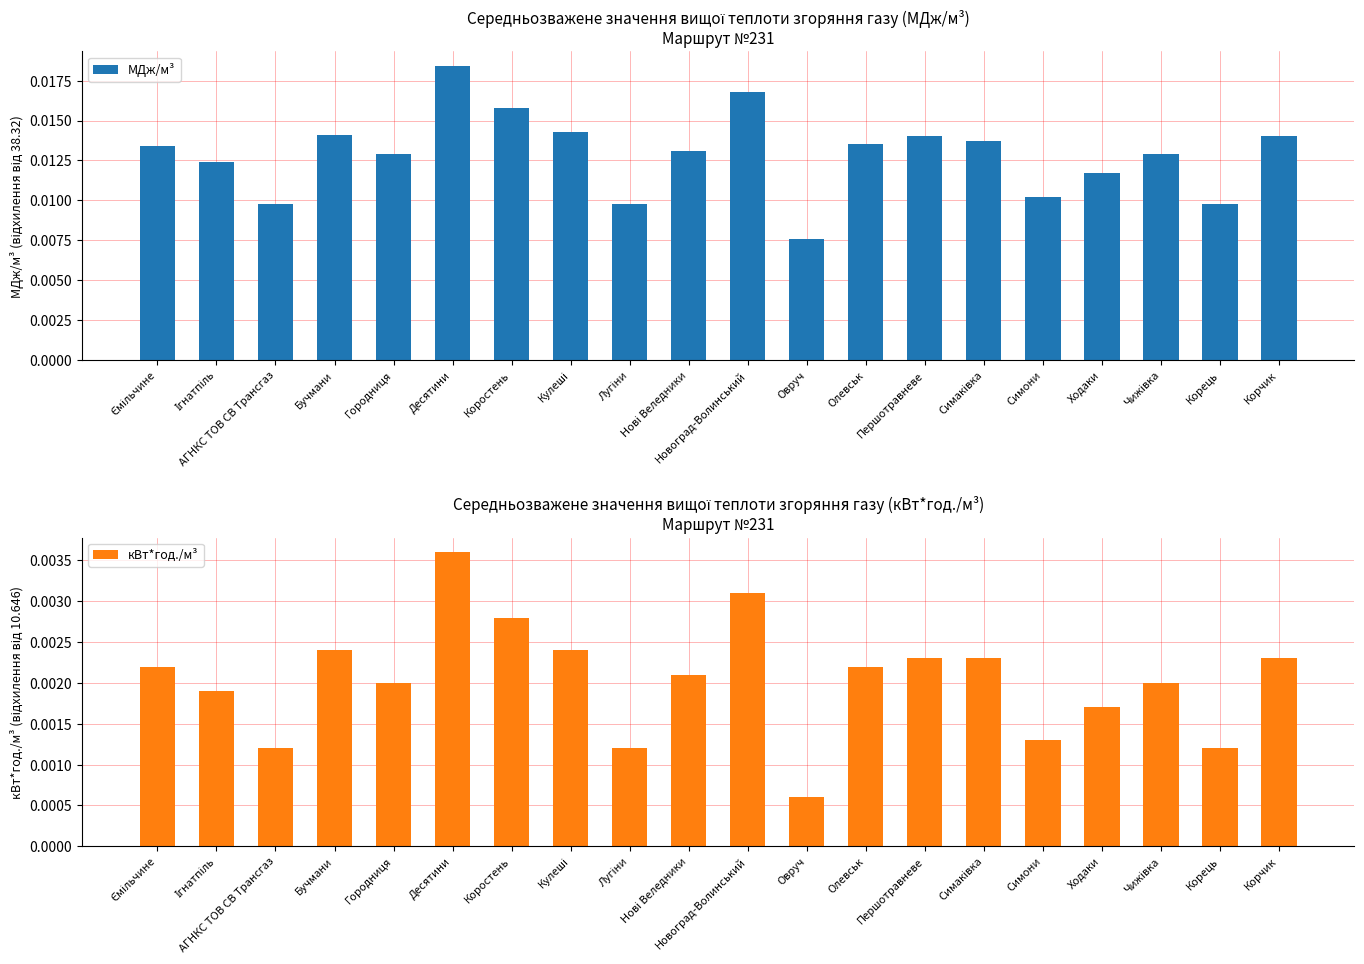

List the series in order of their overall mean, highest first.

МДж/м³, кВт*год./м³